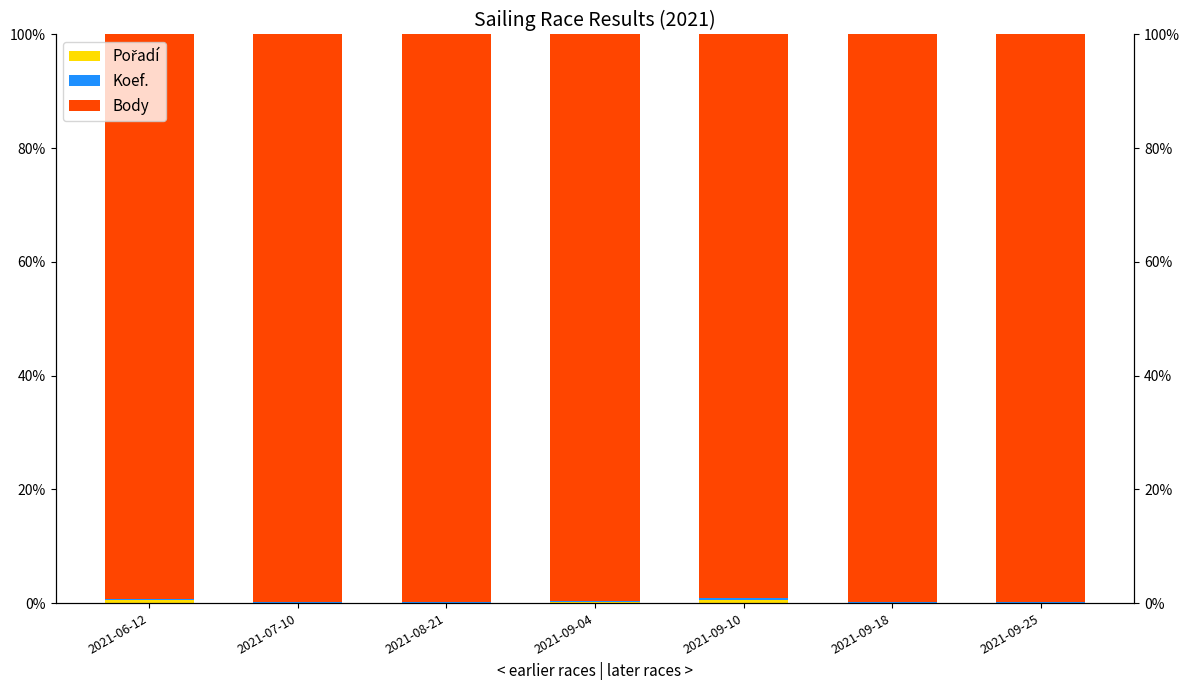

What is the value of the Body bar at the 4th from the left?

99.7